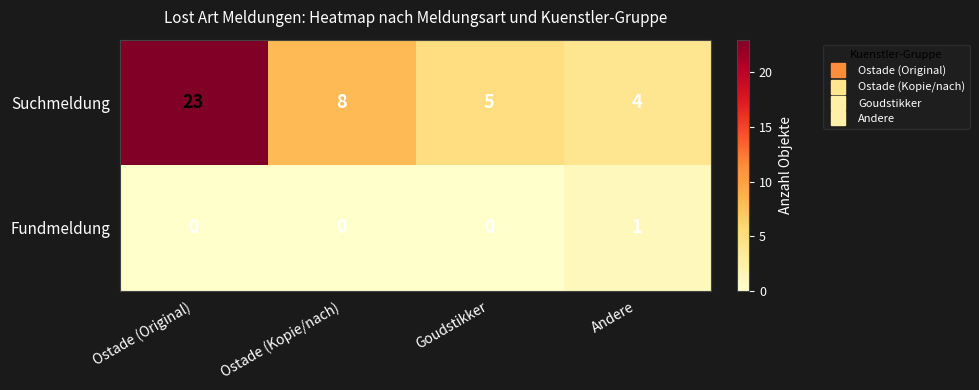

At which label does Suchmeldung reach its minimum?

Andere